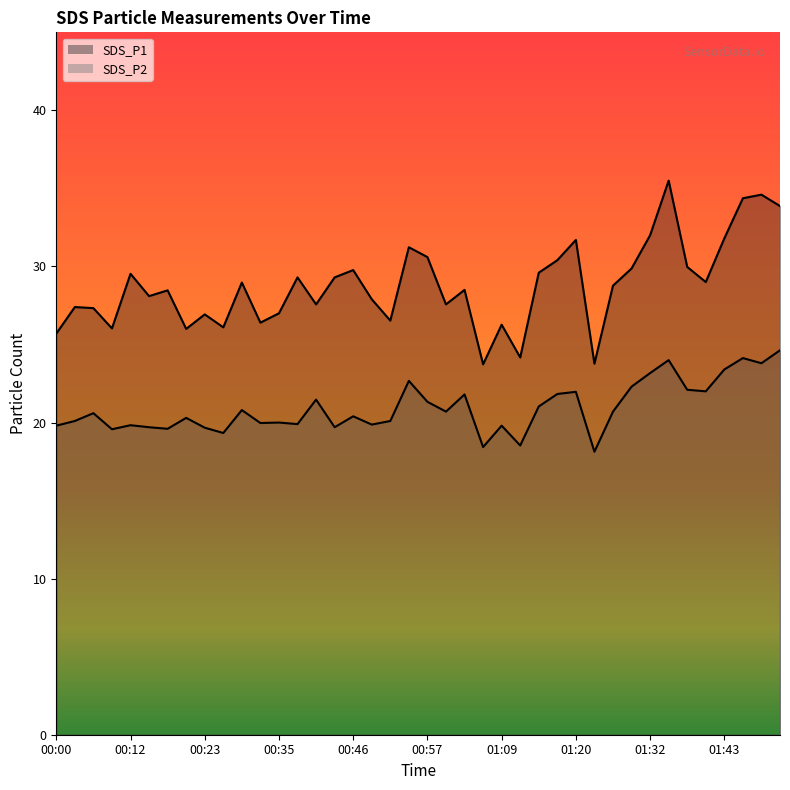

What is the average value of the SDS_P1 series?

28.8